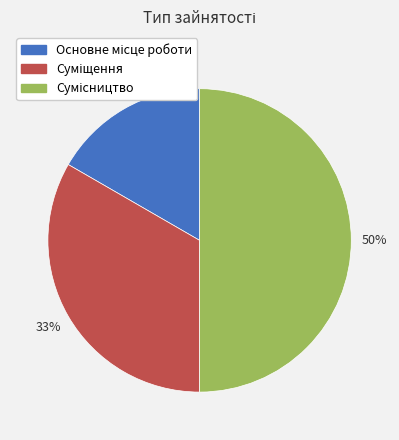

To the nearest percent, what is the average slice percentage?

33%